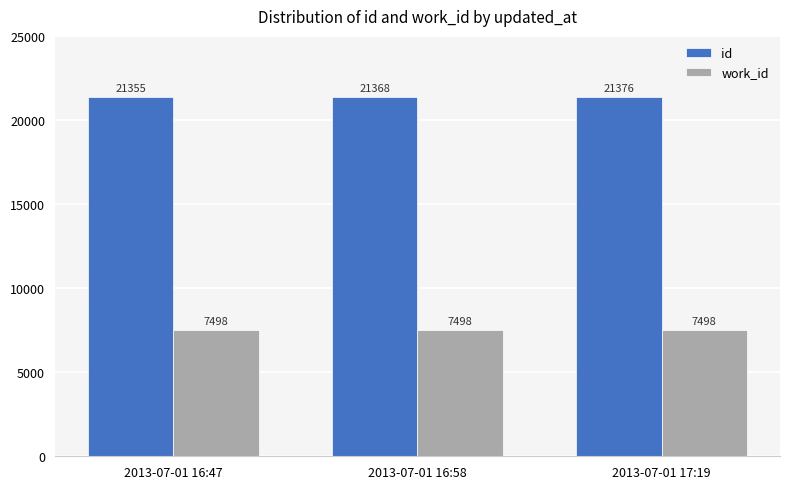

Is it true that work_id equals 7498 at 2013-07-01 16:47?

True